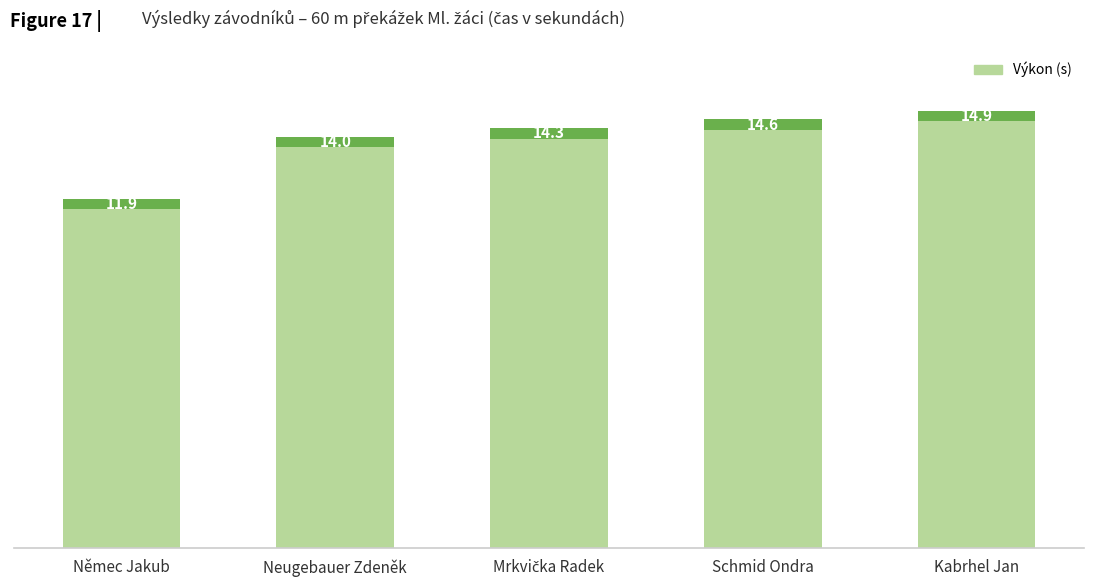

The chart shows a value of 11.9 at Němec Jakub. True or false?

True